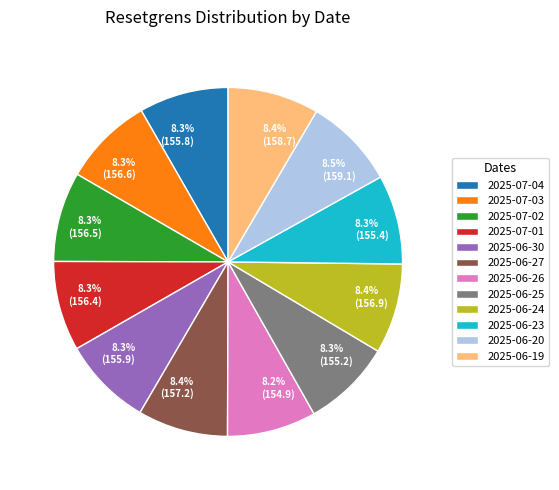

Is it true that 2025-06-25 is 8% of the pie?

True